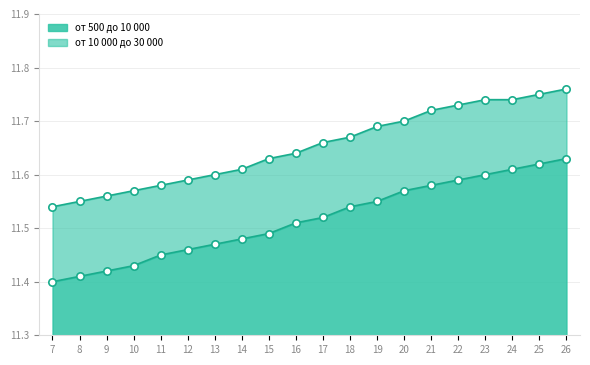

Which series reaches the maximum Y coordinate?

от 10 000 до 30 000